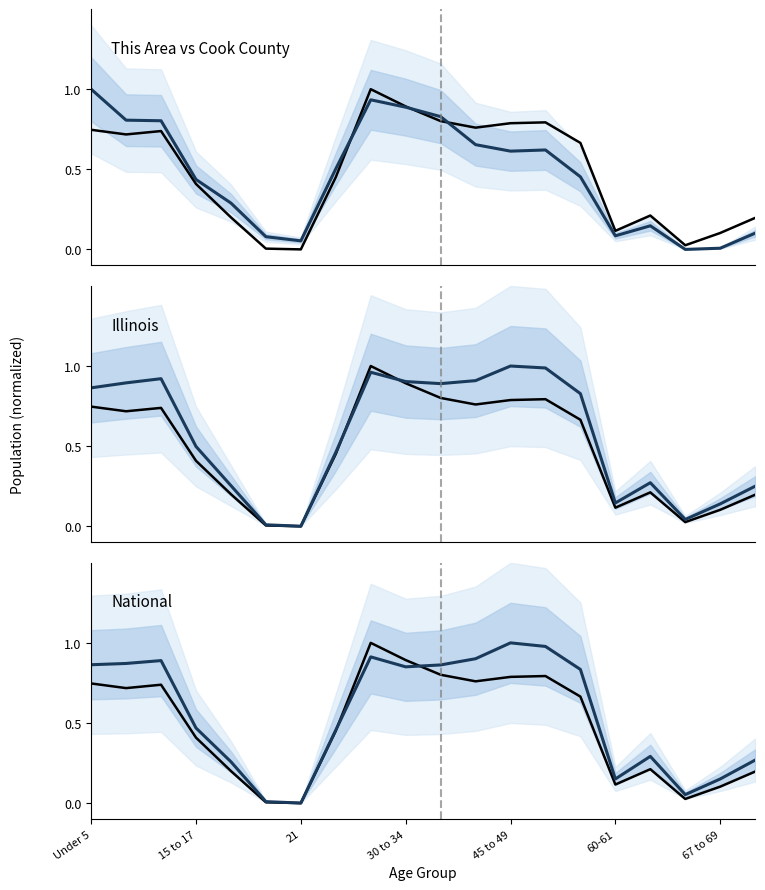

Is it true that This Area equals 0.5 at 14?

True